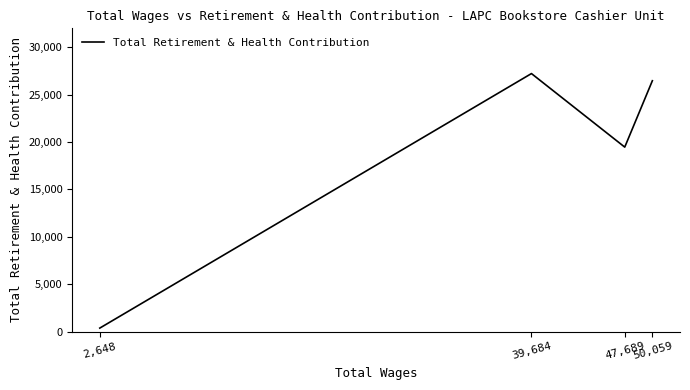

The value at 50,059 is 34650. True or false?

False